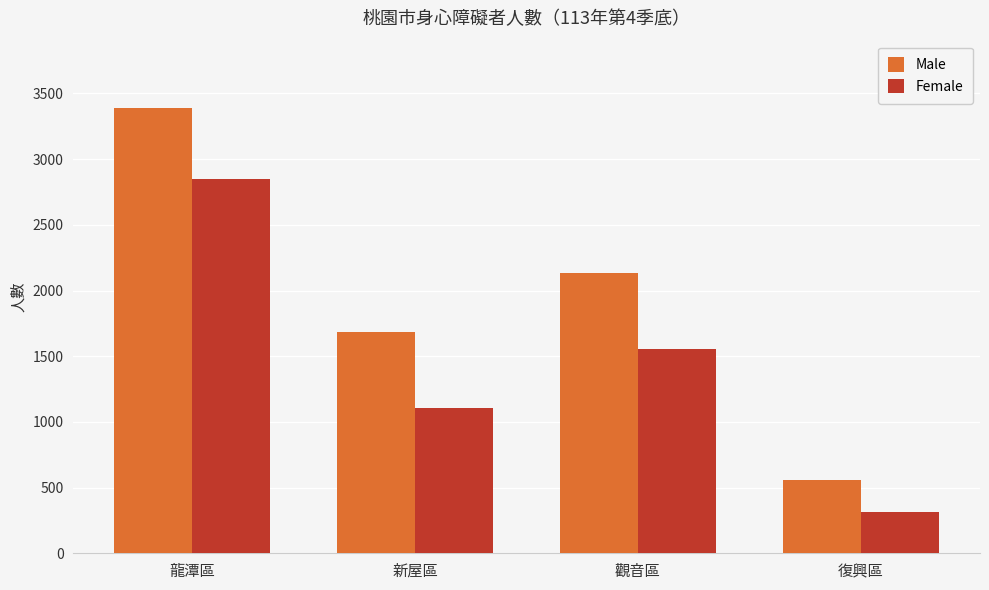

Which category has the highest value across all series?

龍潭區